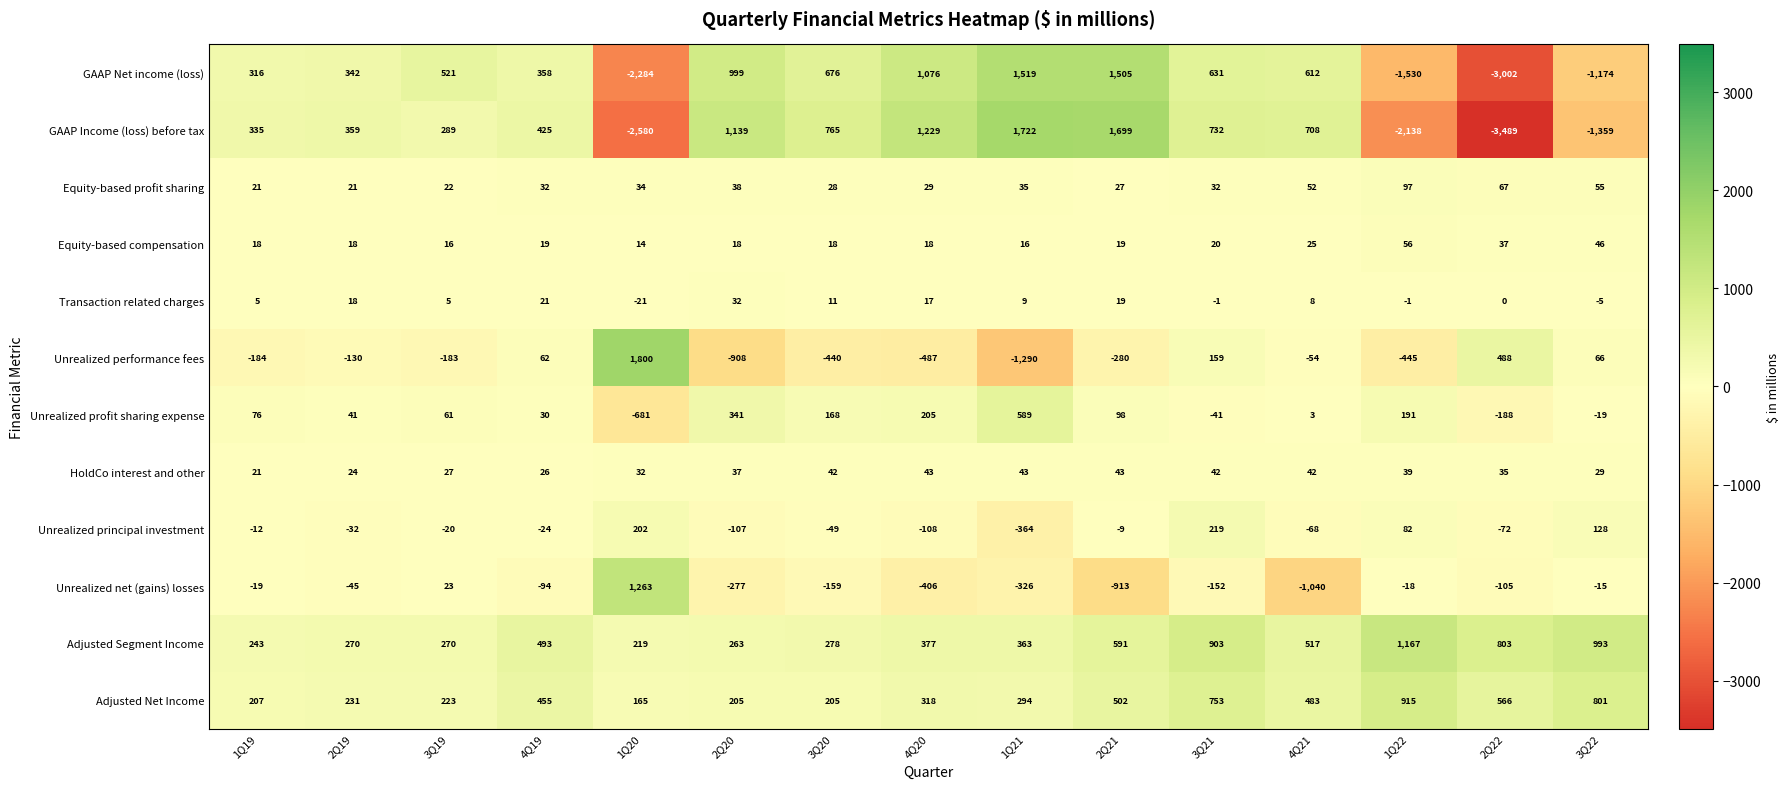

What is the average value of the Equity-based compensation series?

24